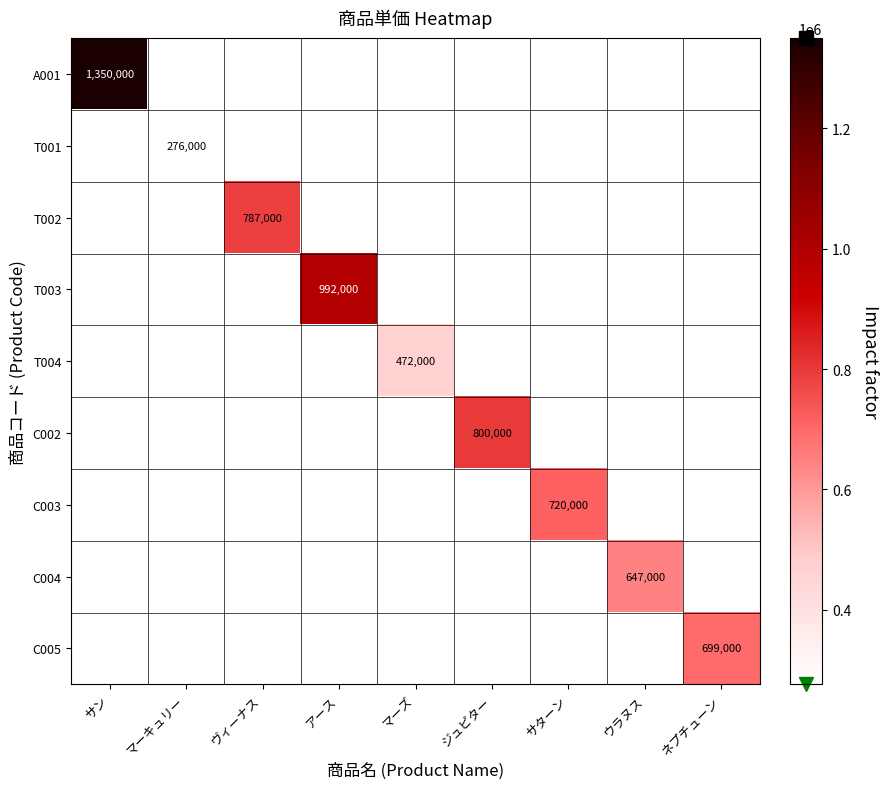

Is it true that C003 equals 720000 at サターン?

True